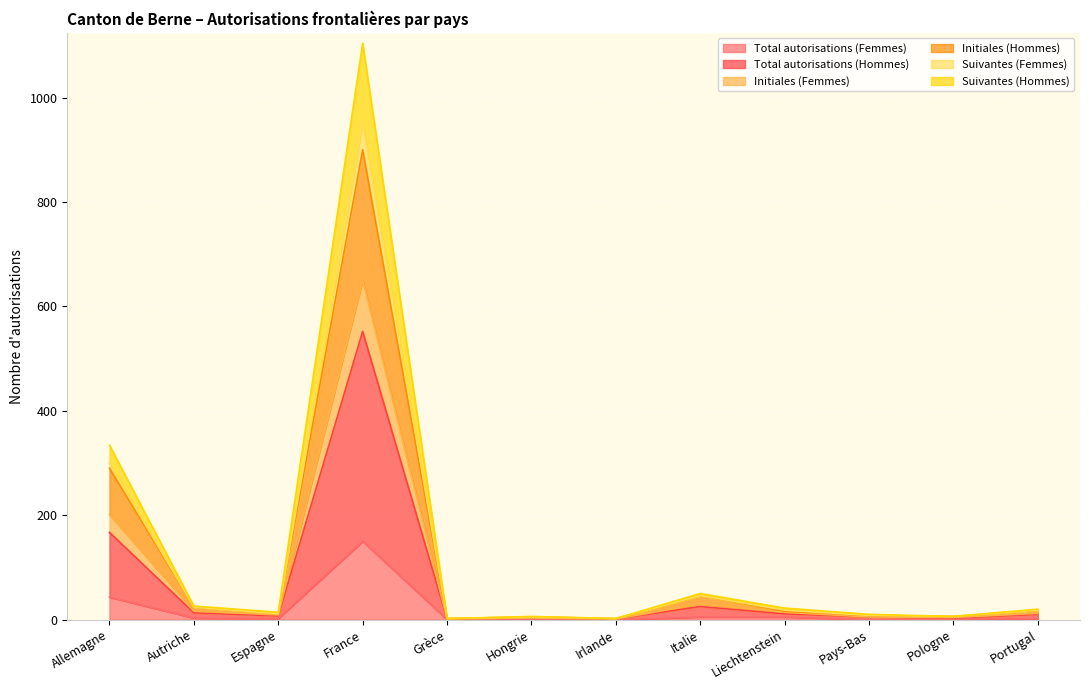

Which label corresponds to the smallest value in the chart?

Grèce